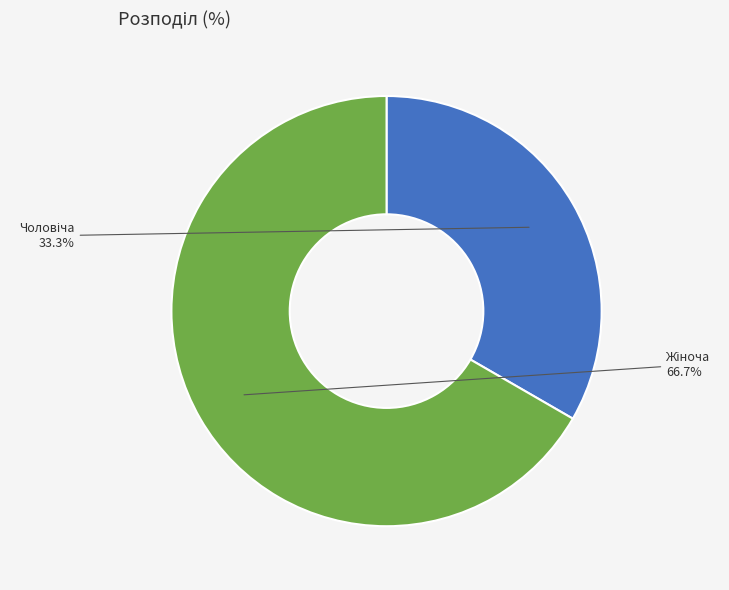

What percentage is the Жіноча slice, to the nearest percent?

67%